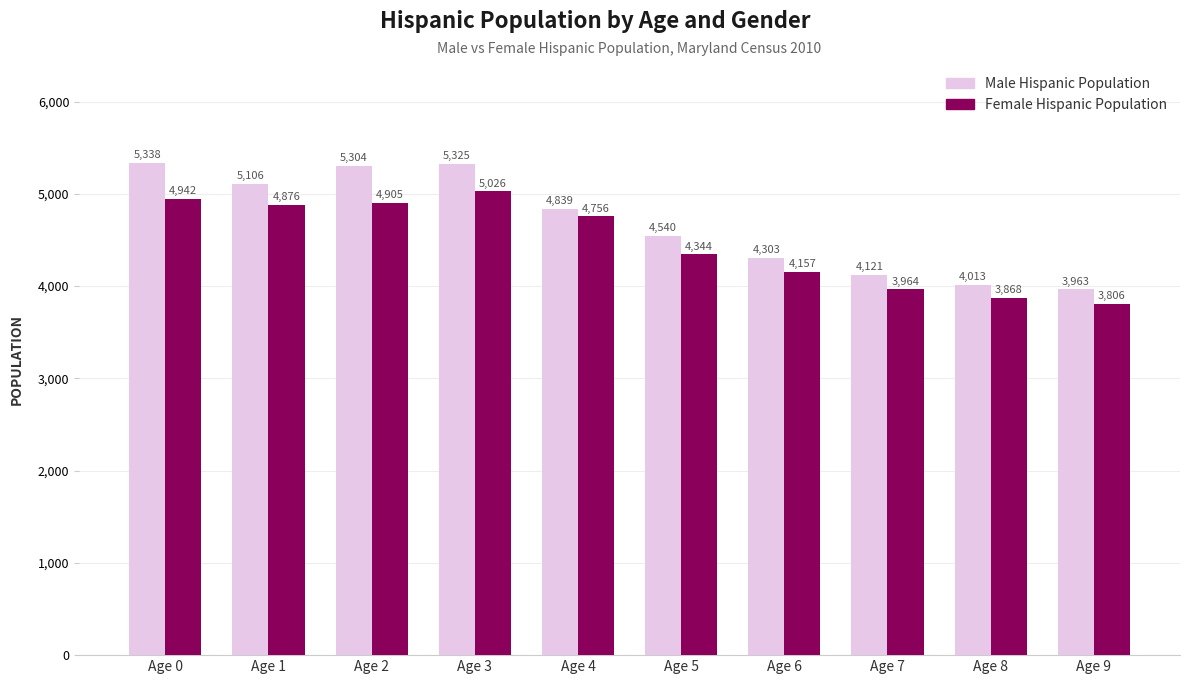

Which series has the largest range (max minus min)?

Male Hispanic Population